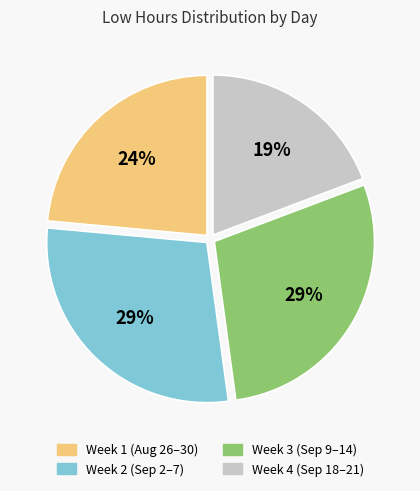

Which has a higher value, Week 1 (Aug 26–30) or Week 2 (Sep 2–7)?

Week 2 (Sep 2–7)